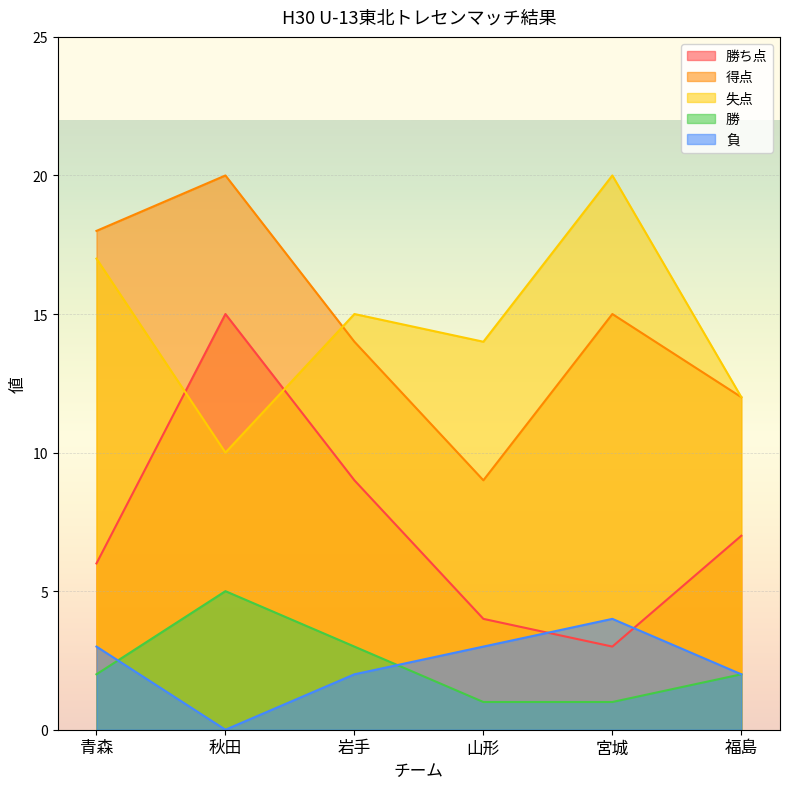

Which series has the widest spread of values?

勝ち点